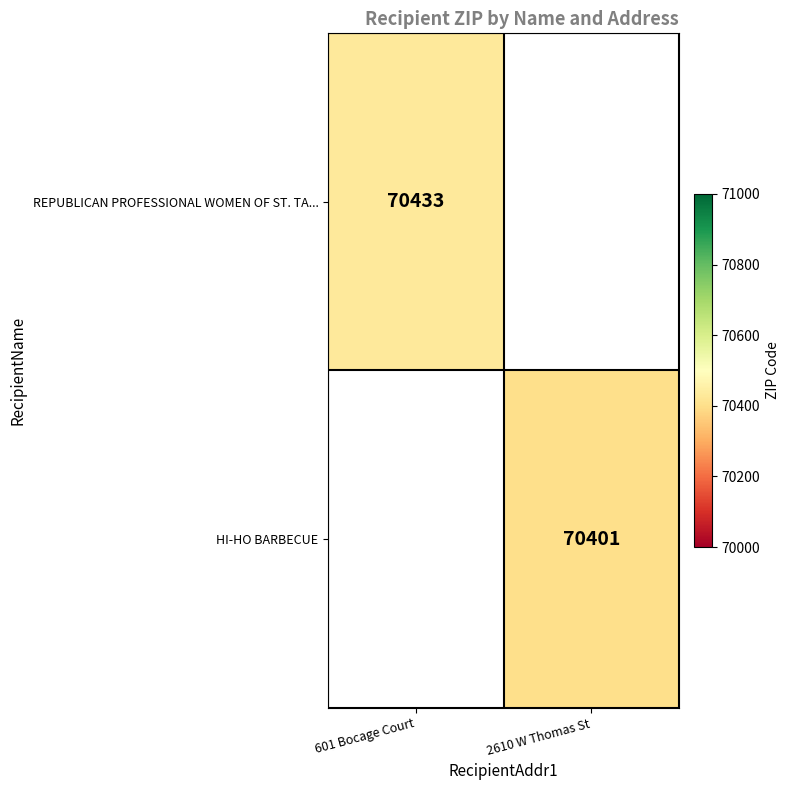

Is it true that HI-HO BARBECUE equals 70401 at 2610 W Thomas St?

True